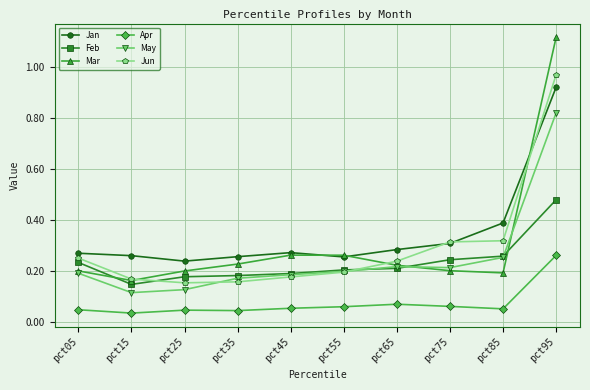

True or false: Apr and Feb cross at least once.

False